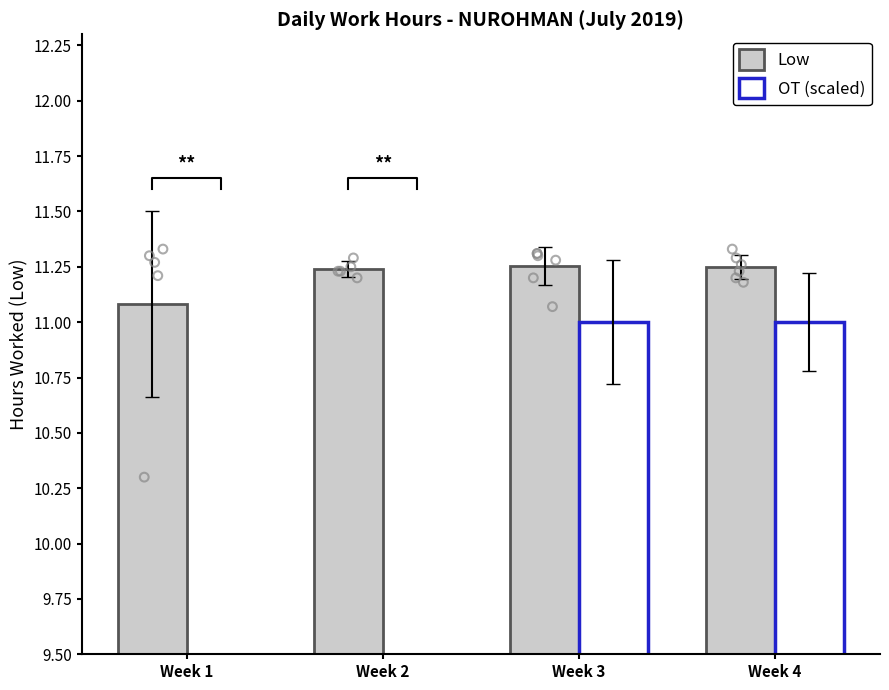

Which series reaches the minimum Y coordinate?

OT (scaled)